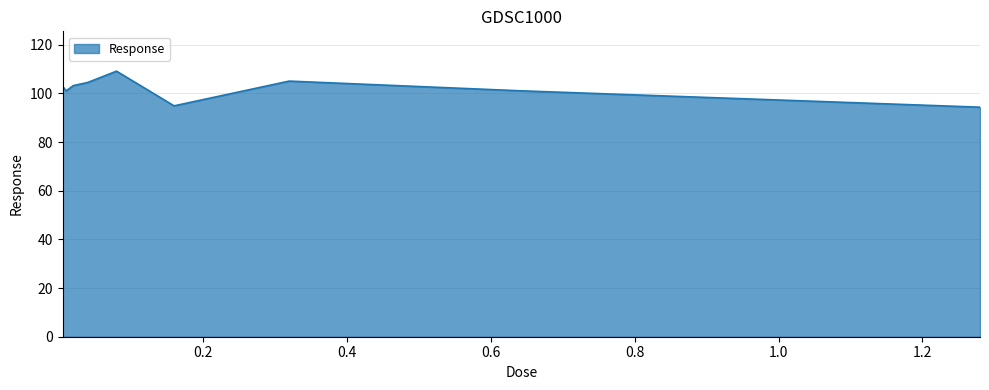

What is the greatest value displayed?

109.2